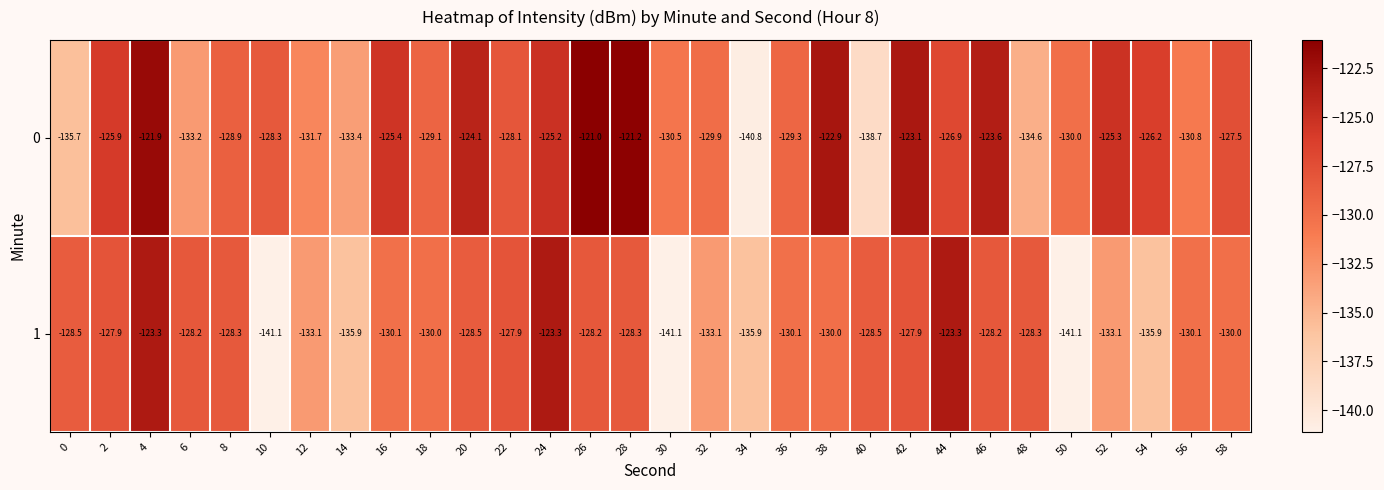

What is the difference between the highest and lowest values at 0?

7.2